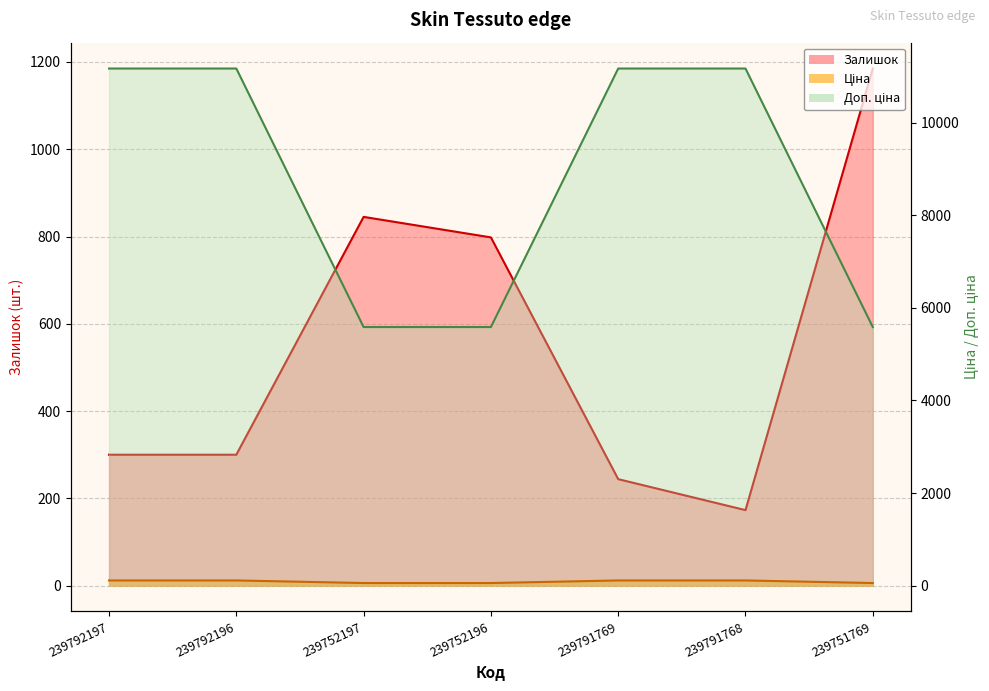

Which label corresponds to the smallest value in the chart?

239752197